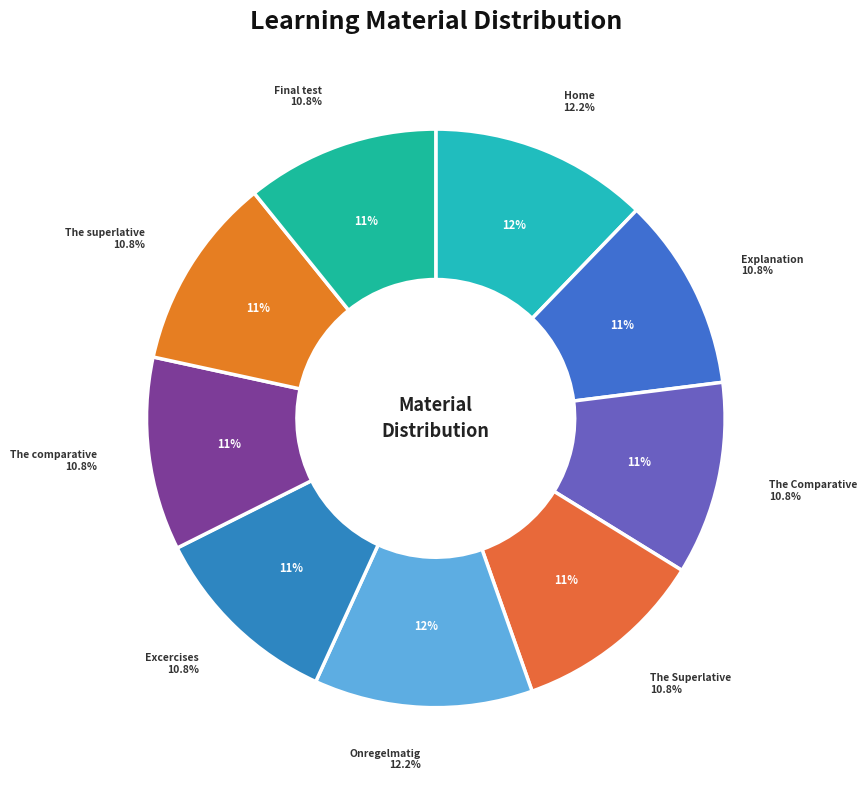

Rank the categories by value from lowest to highest.

Explanation, The Comparative, The Superlative, Excercises, The comparative, The superlative, Final test, Home, Onregelmatig